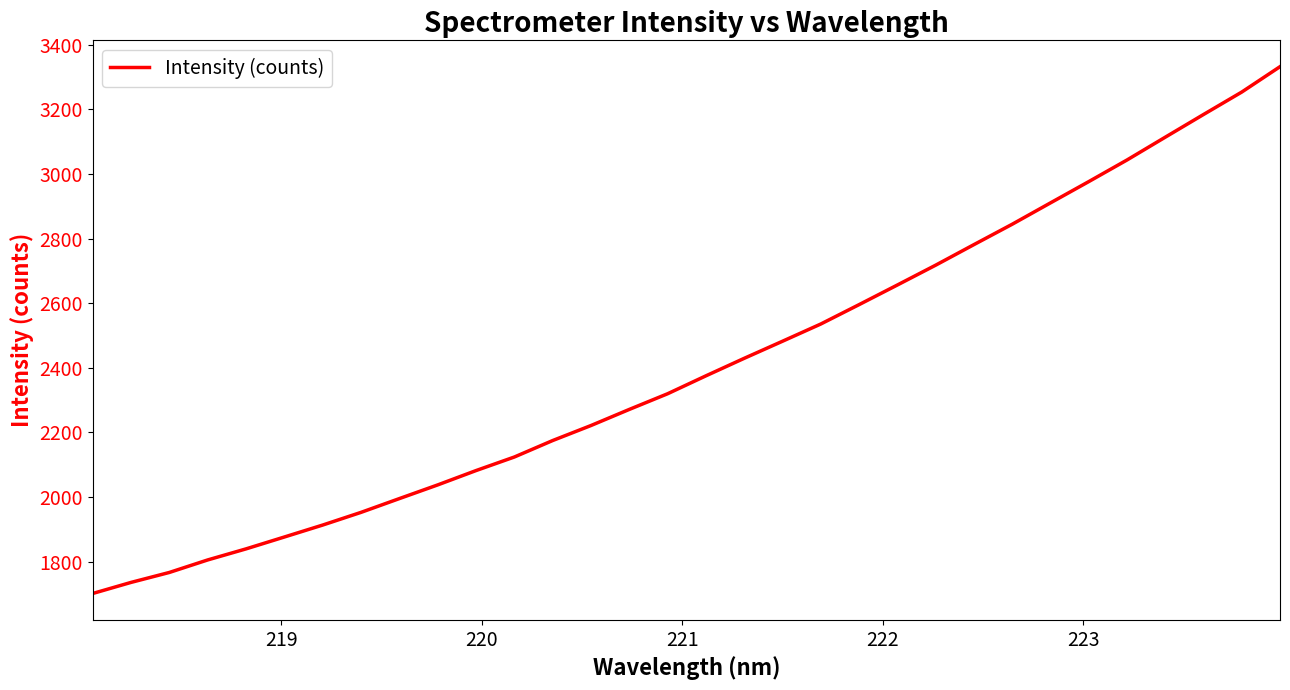

What is the maximum value shown in the chart?

3332.5